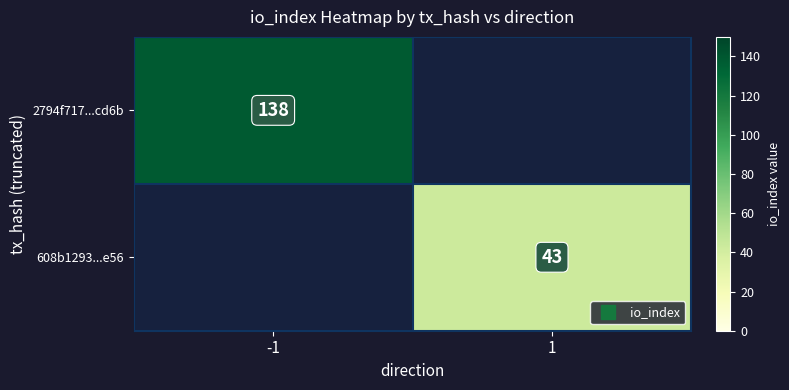

At 1, list the series in order from largest to smallest.

2794f717...cd6b, 608b1293...e56